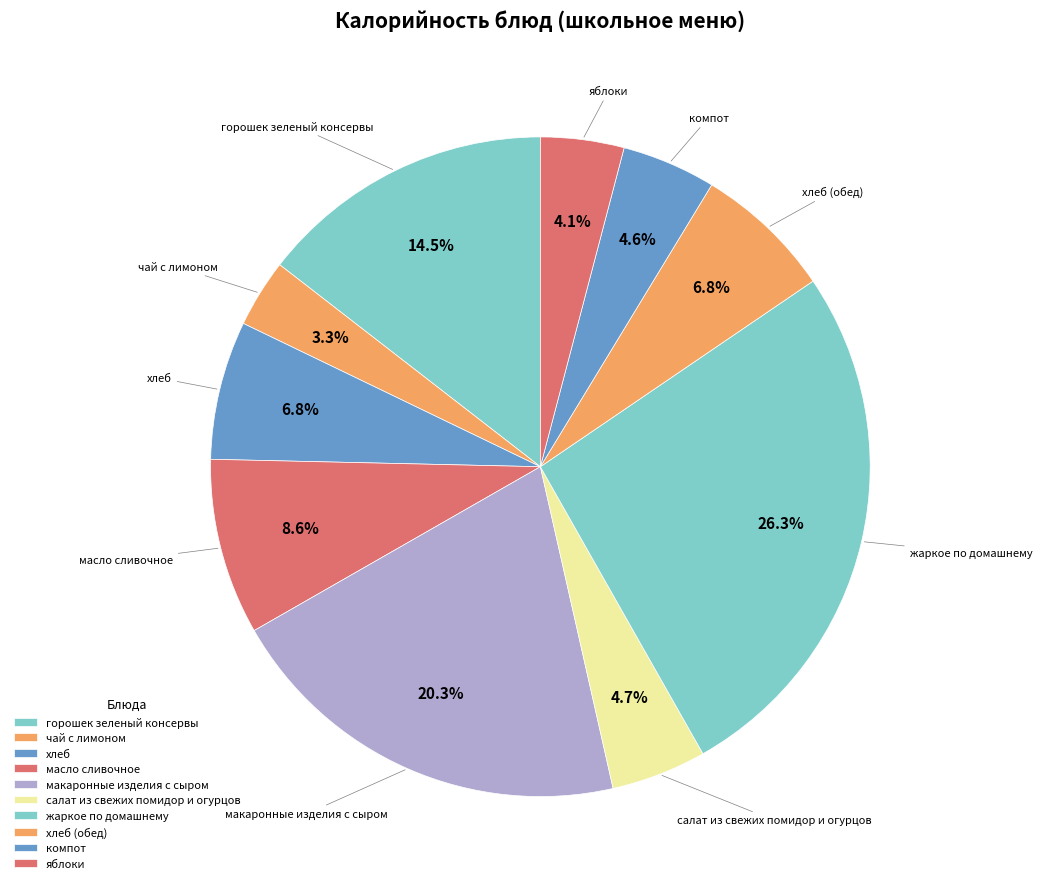

What is the largest slice in the pie chart?

жаркое по домашнему